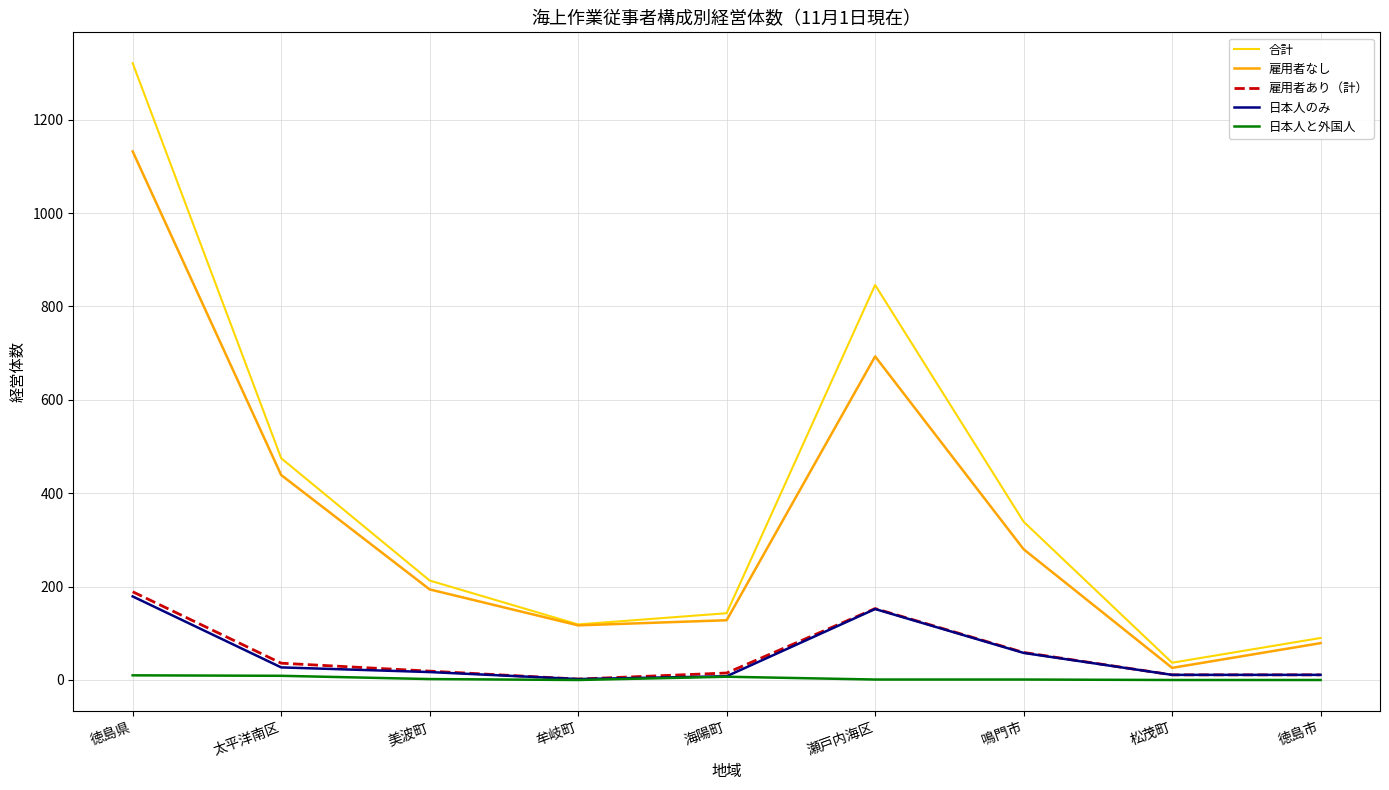

Read the 雇用者あり（計） value at 瀬戸内海区, to the nearest 5.

155